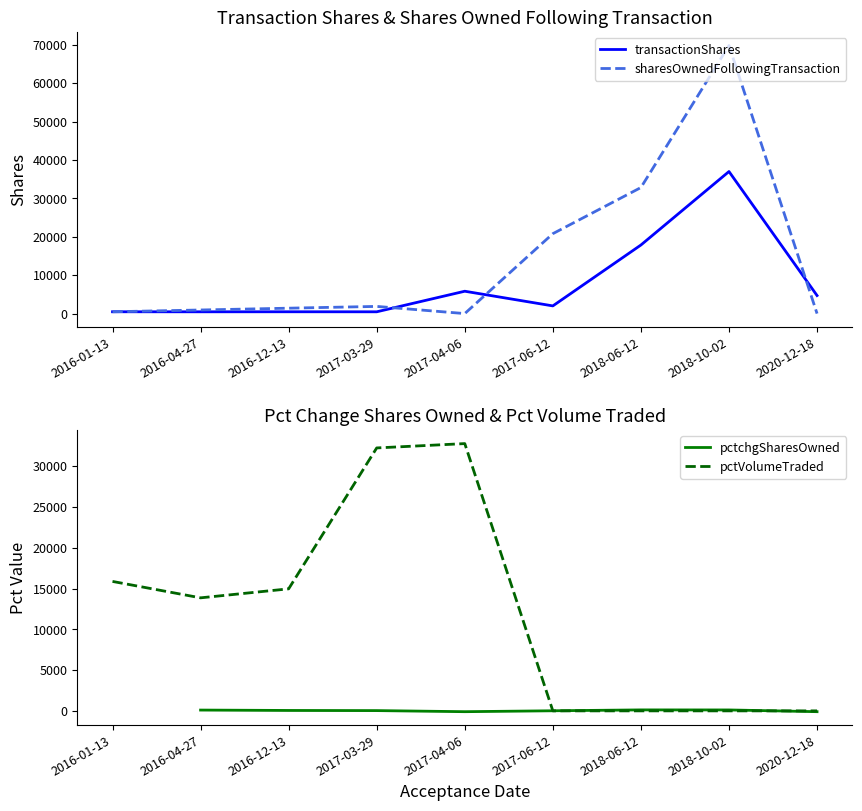

In sharesOwnedFollowingTransaction, how many points are lower than both neighbors (excluding endpoints)?

1